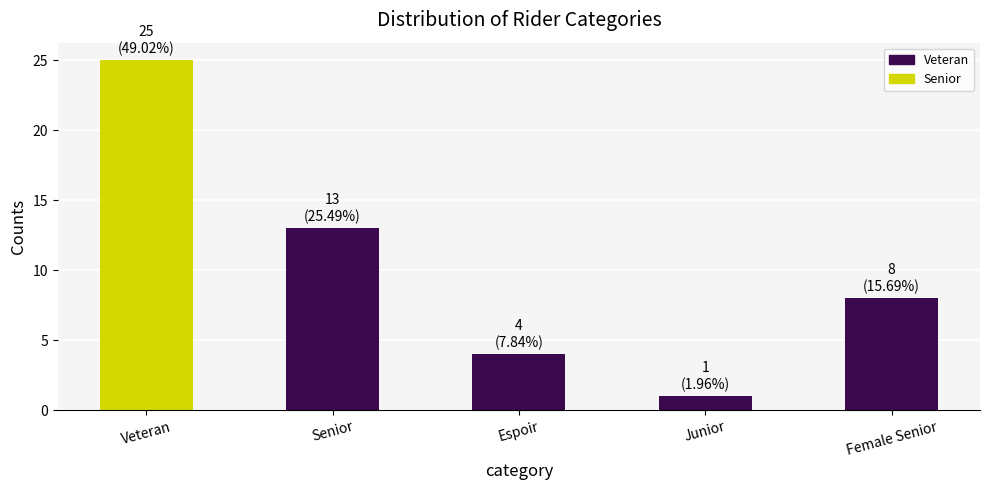

Reading left to right, transcribe all the data shown in this chart.

Veteran=25	Senior=13	Espoir=4	Junior=1	Female Senior=8